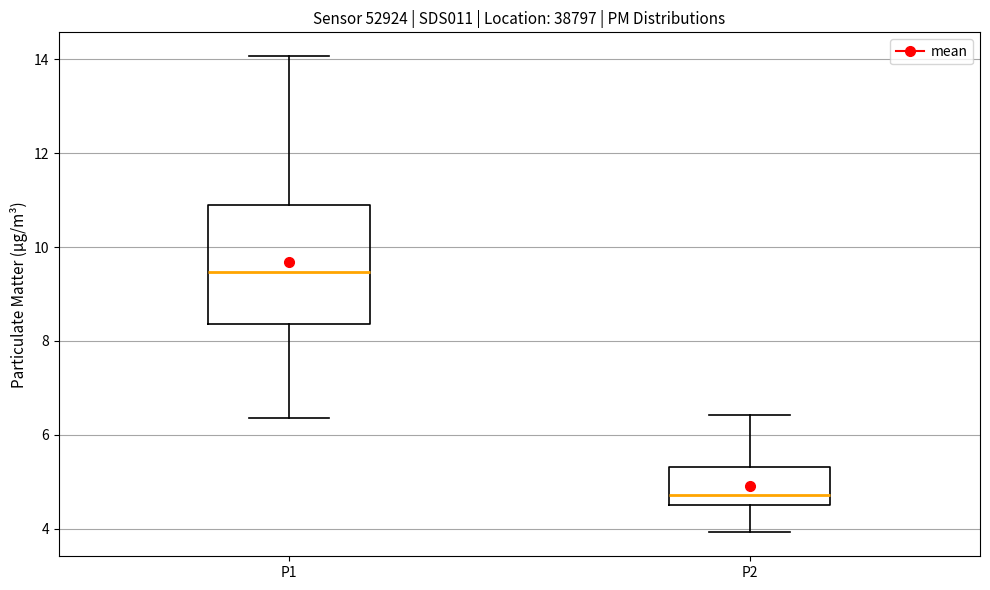

Which box has the highest median line?

P1